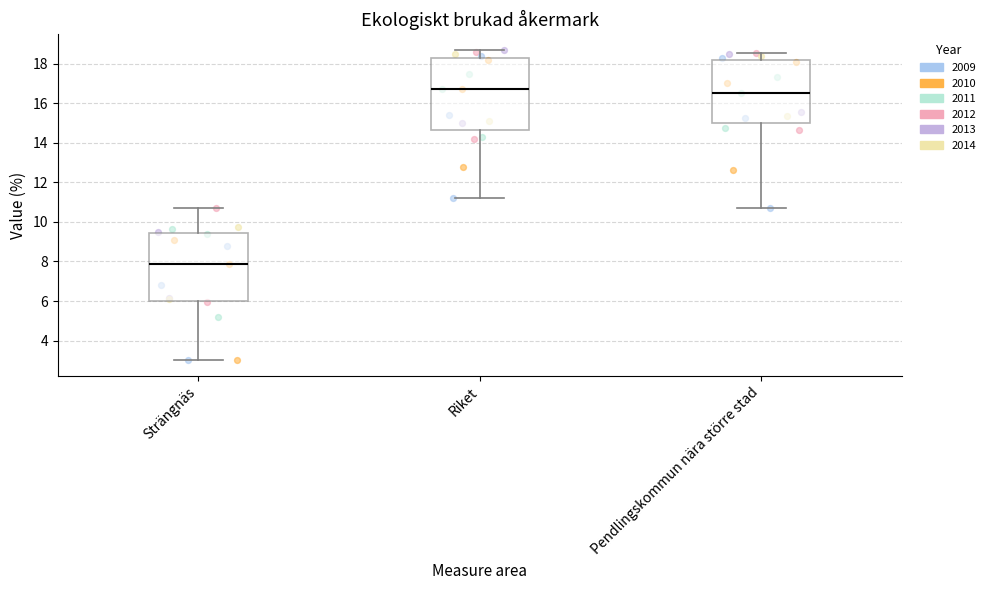

Reading left to right, read every box against the y-axis: the position of its median line, the range the box covers, and the ends of its whiskers. The values are not printed on the chart, so give them approximately, as read against the axis.

Strängnäs: median 7.8, box 6.0 to 9.4, whiskers 3.0 to 10.8
Riket: median 16.8, box 14.6 to 18.4, whiskers 11.2 to 18.8
Pendlingskommun nära större stad: median 16.6, box 15.0 to 18.2, whiskers 10.6 to 18.6